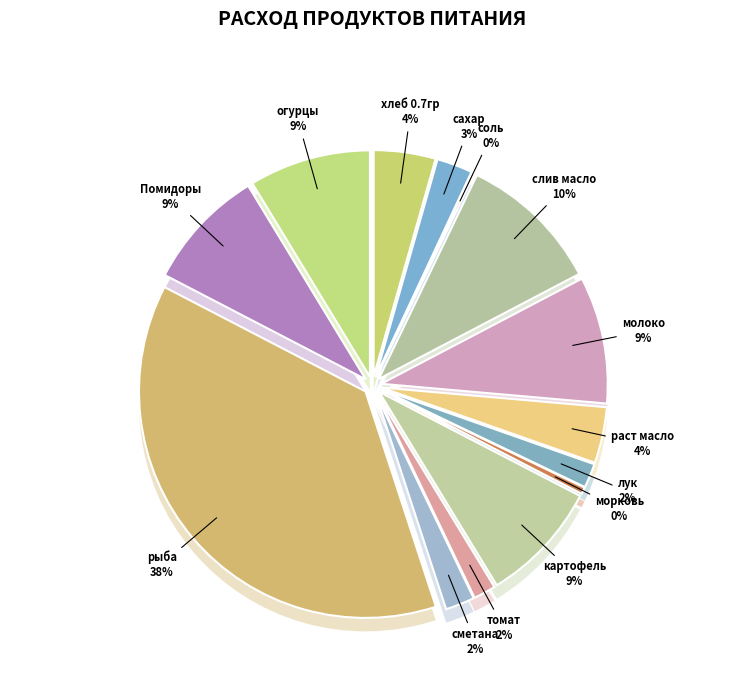

Approximately how many times larger is the value at морковь compared to томат?

0.3